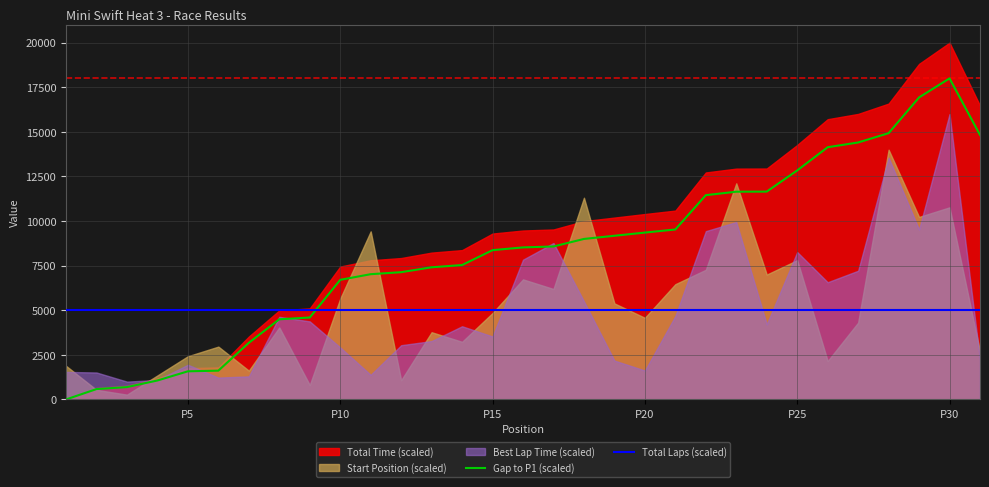

How many data points in Gap to P1 (scaled) are above 8523?

16